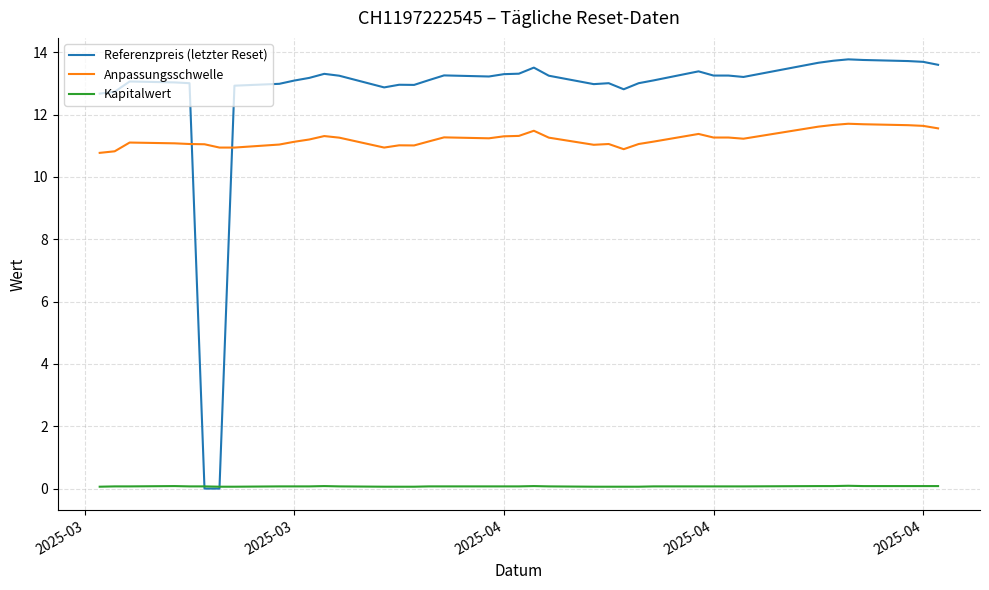

True or false: Anpassungsschwelle and Referenzpreis (letzter Reset) cross at least once.

True